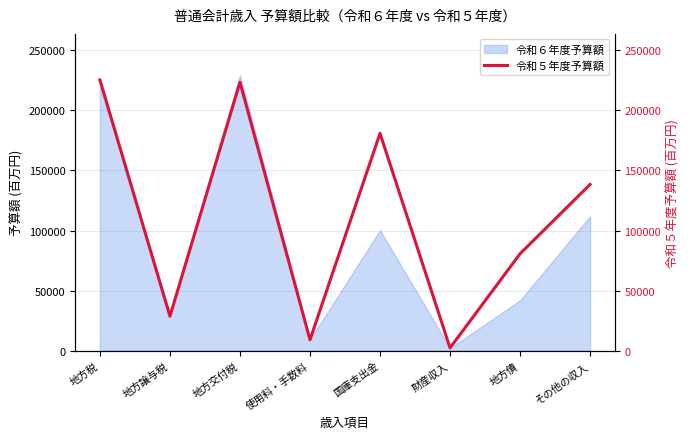

List the labels in order of 令和６年度予算額 value, largest first.

地方交付税, 地方税, その他の収入, 国庫支出金, 地方債, 地方譲与税, 使用料・手数料, 財産収入